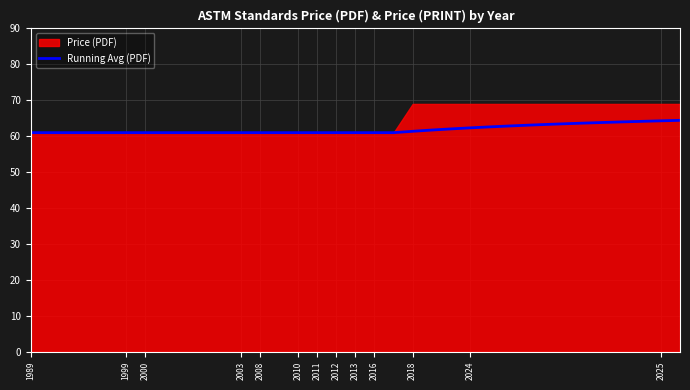

What is the lowest value of the Running Avg (PDF) series?

61.0